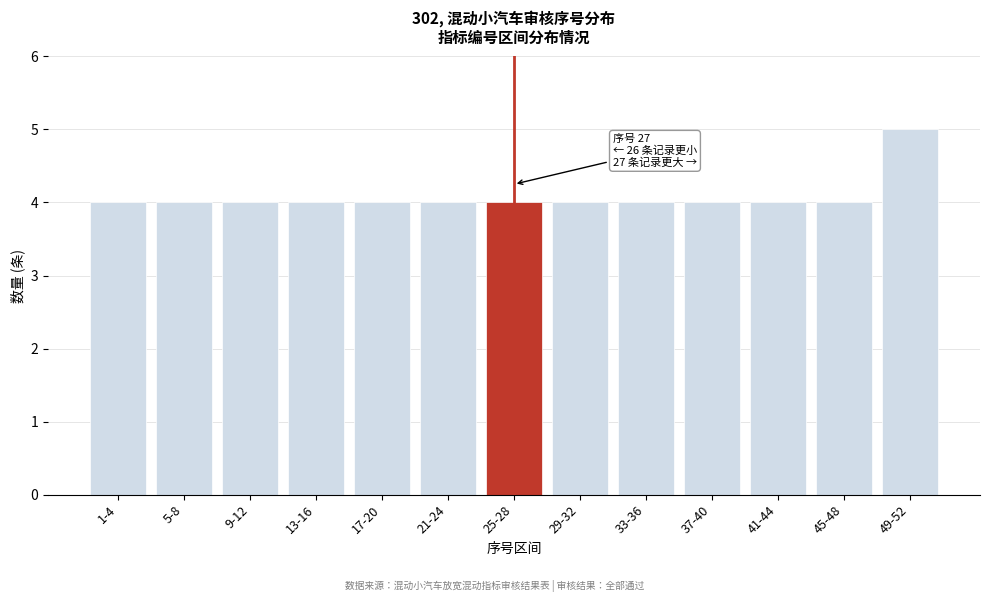

Reading left to right, extract all data points from this chart.

1-4=4	5-8=4	9-12=4	13-16=4	17-20=4	21-24=4	25-28=4	29-32=4	33-36=4	37-40=4	41-44=4	45-48=4	49-52=5